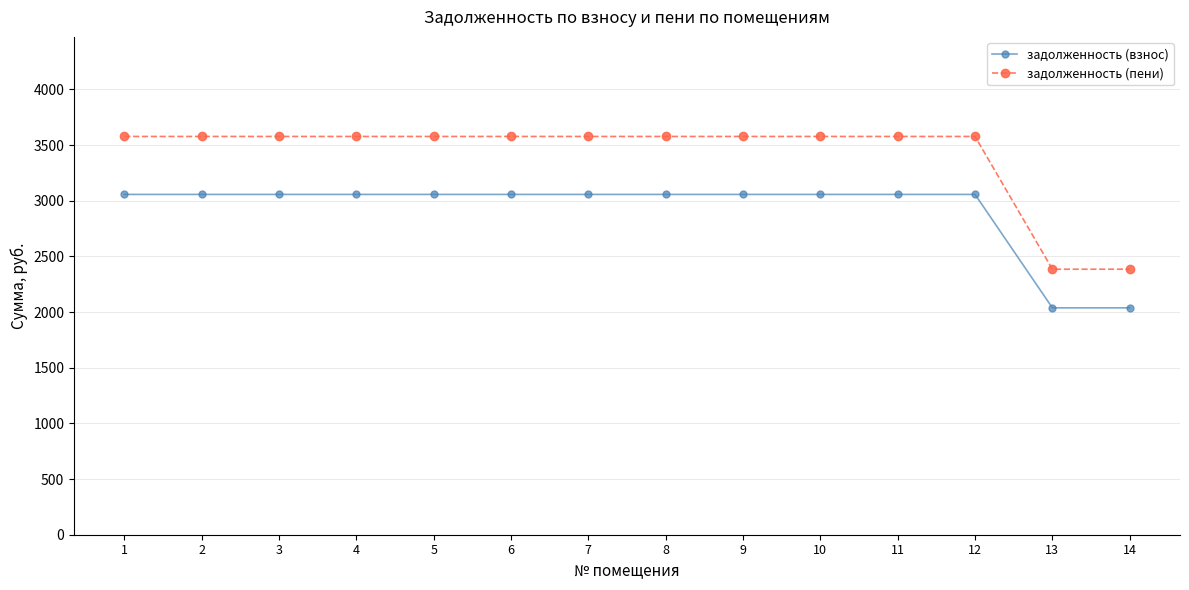

What is the difference between the second highest and minimum values in the задолженность (пени) series?

1192.7